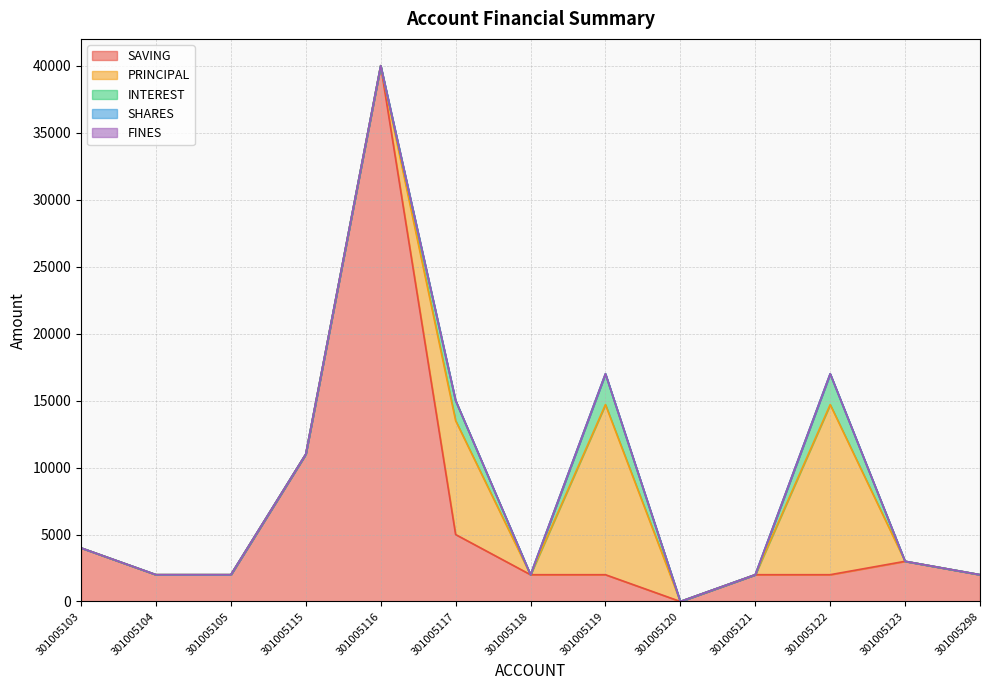

List the series in order of their peak value, lowest first.

SHARES, FINES, INTEREST, PRINCIPAL, SAVING